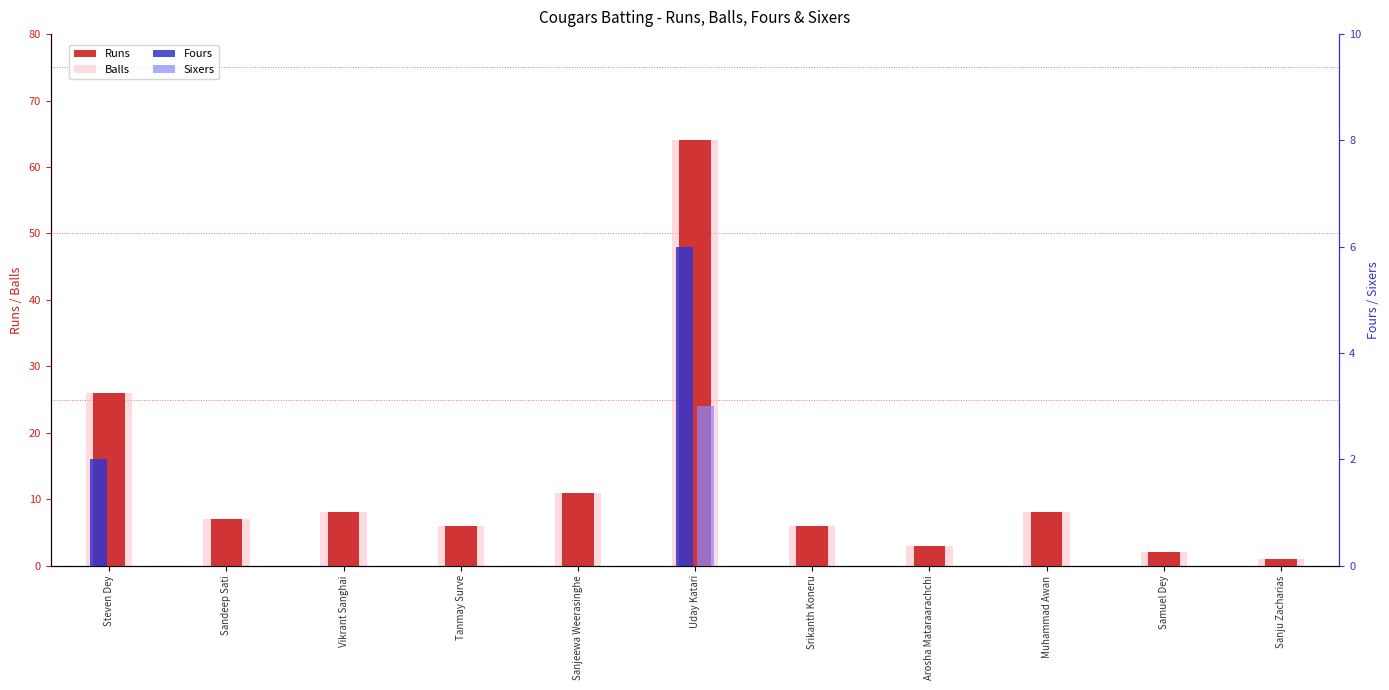

True or false: Balls has a value of 6 at Tanmay Surve.

True